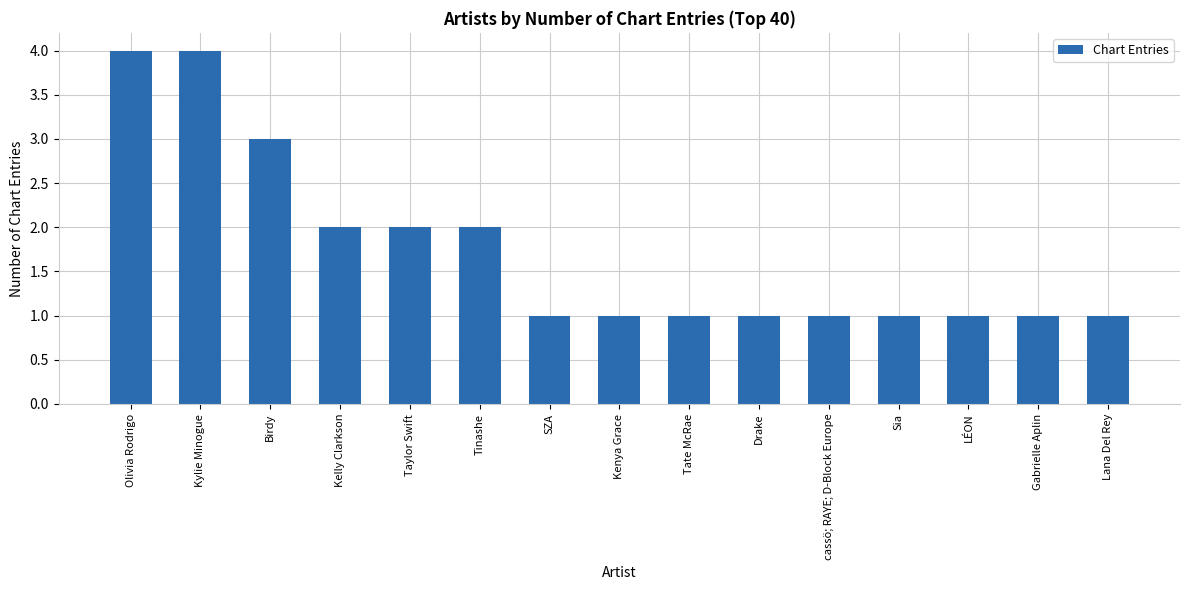

Approximately how many times larger is the value at Sia compared to Drake?

1.0